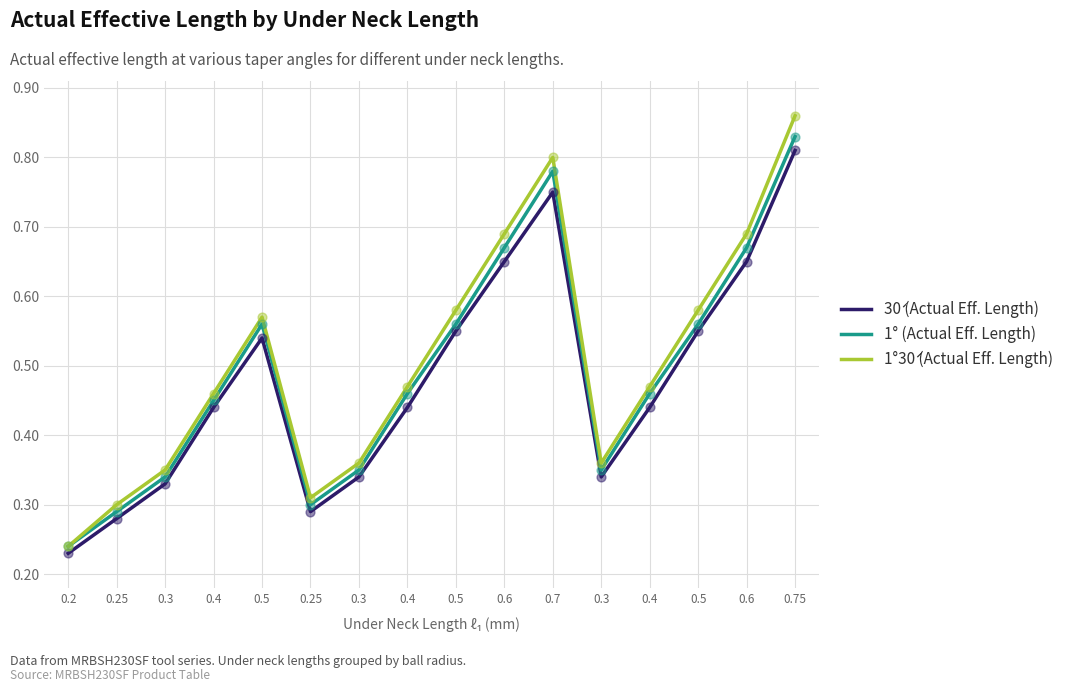

How many lines are shown in the chart?

3